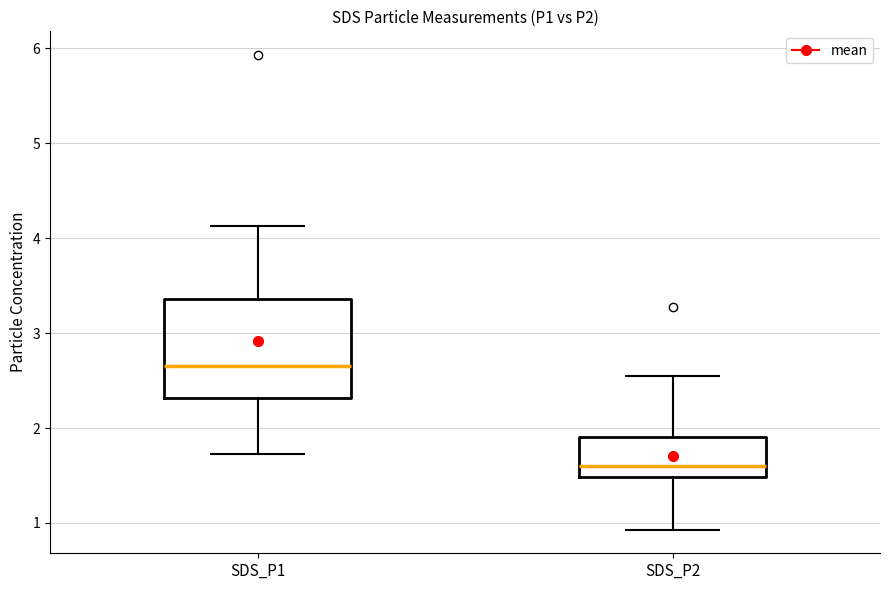

Reading left to right, read every box against the y-axis: the position of its median line, the range the box covers, and the ends of its whiskers. The values are not printed on the chart, so give them approximately, as read against the axis.

SDS_P1: median 2.7, box 2.3 to 3.4, whiskers 1.7 to 4.1
SDS_P2: median 1.6, box 1.5 to 1.9, whiskers 0.9 to 2.6